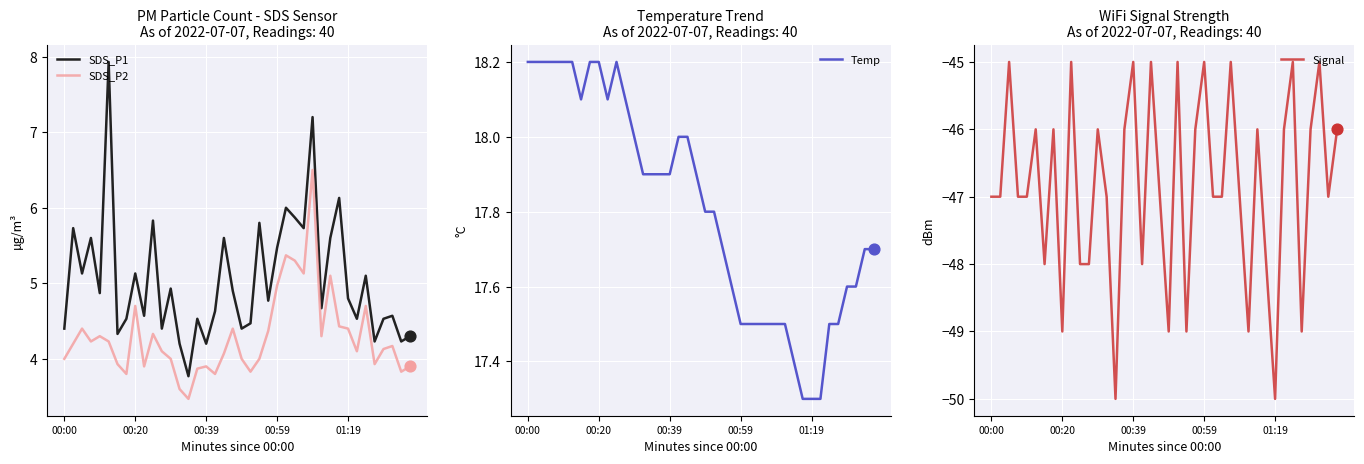

What is the total value across all series at 39?

-20.1